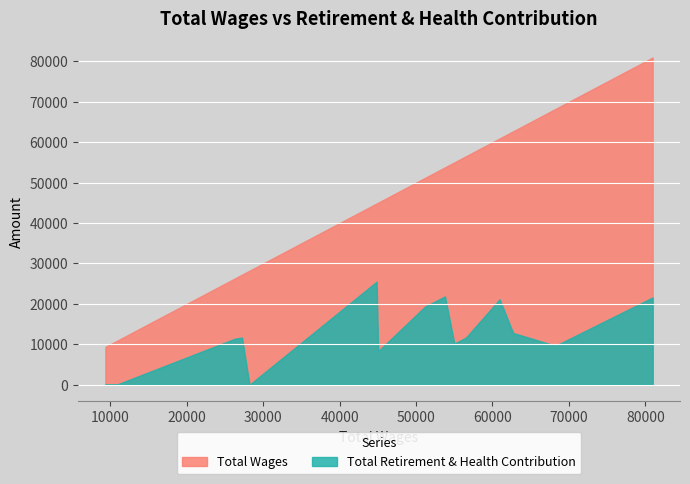

Rank the series by their average value, from highest to lowest.

Total Wages, Total Retirement & Health Contribution